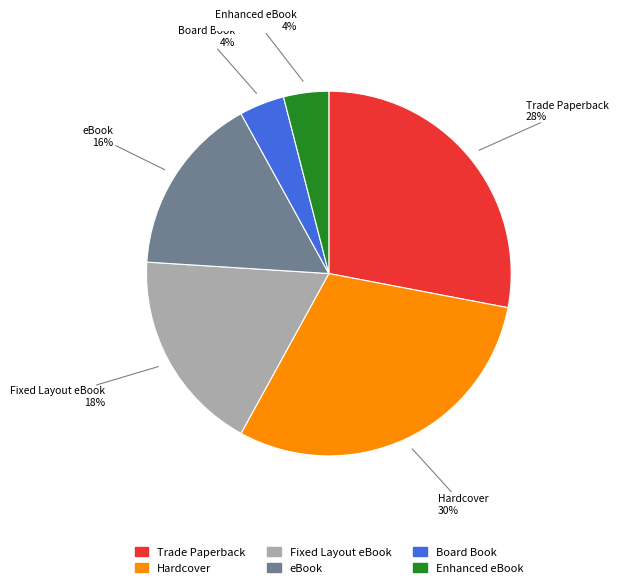

How many slices are in this pie chart?

6